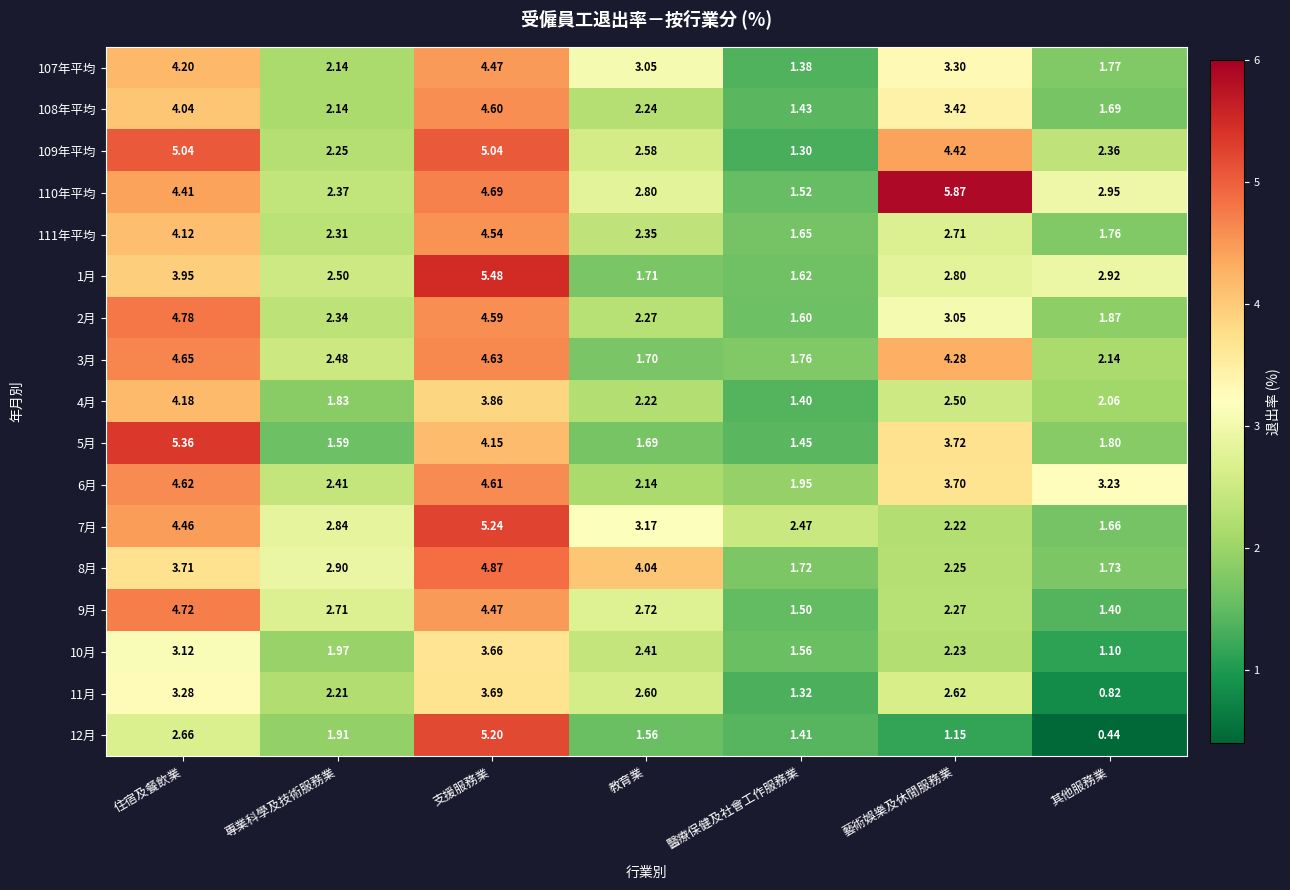

Which series has the largest range (max minus min)?

12月